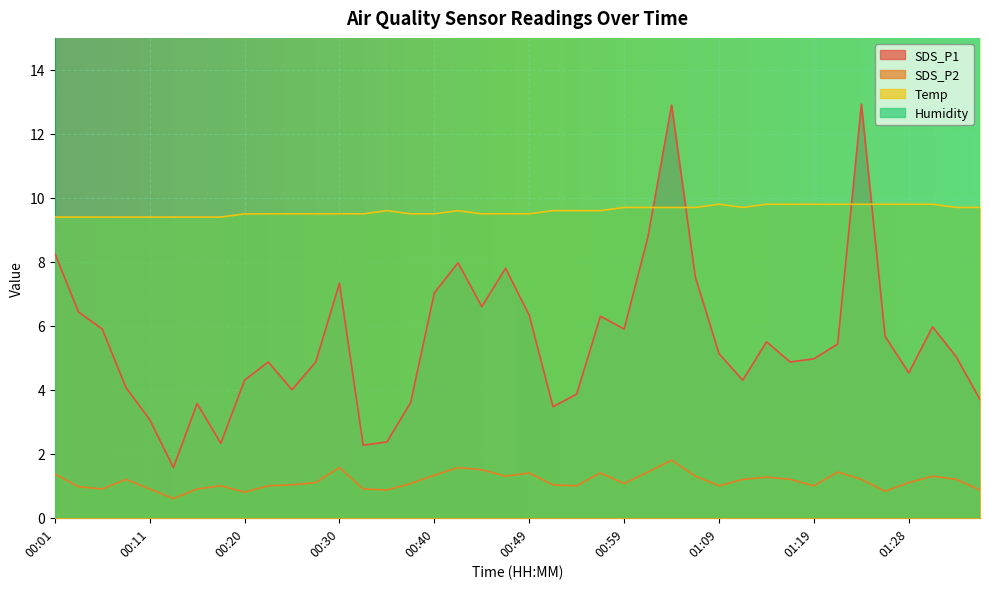

What position from the right is 00:37?

25